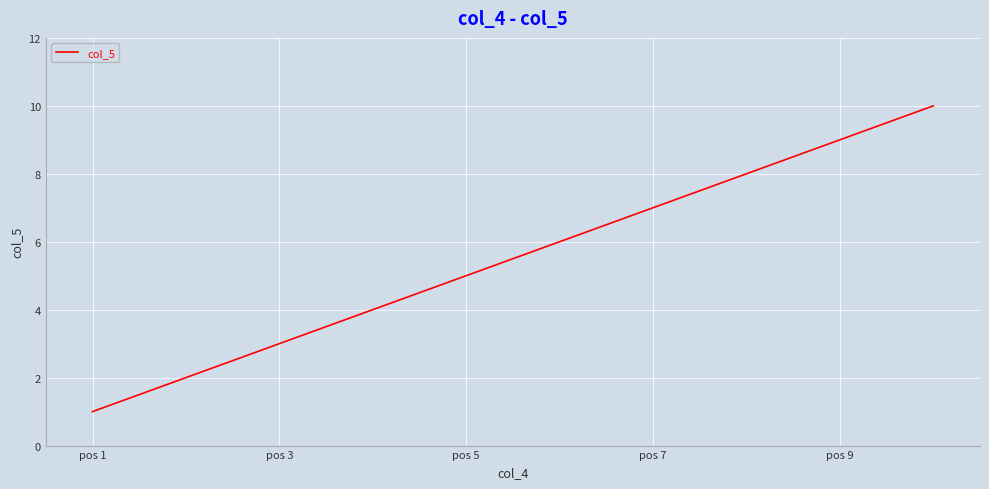

What is the greatest value displayed?

10